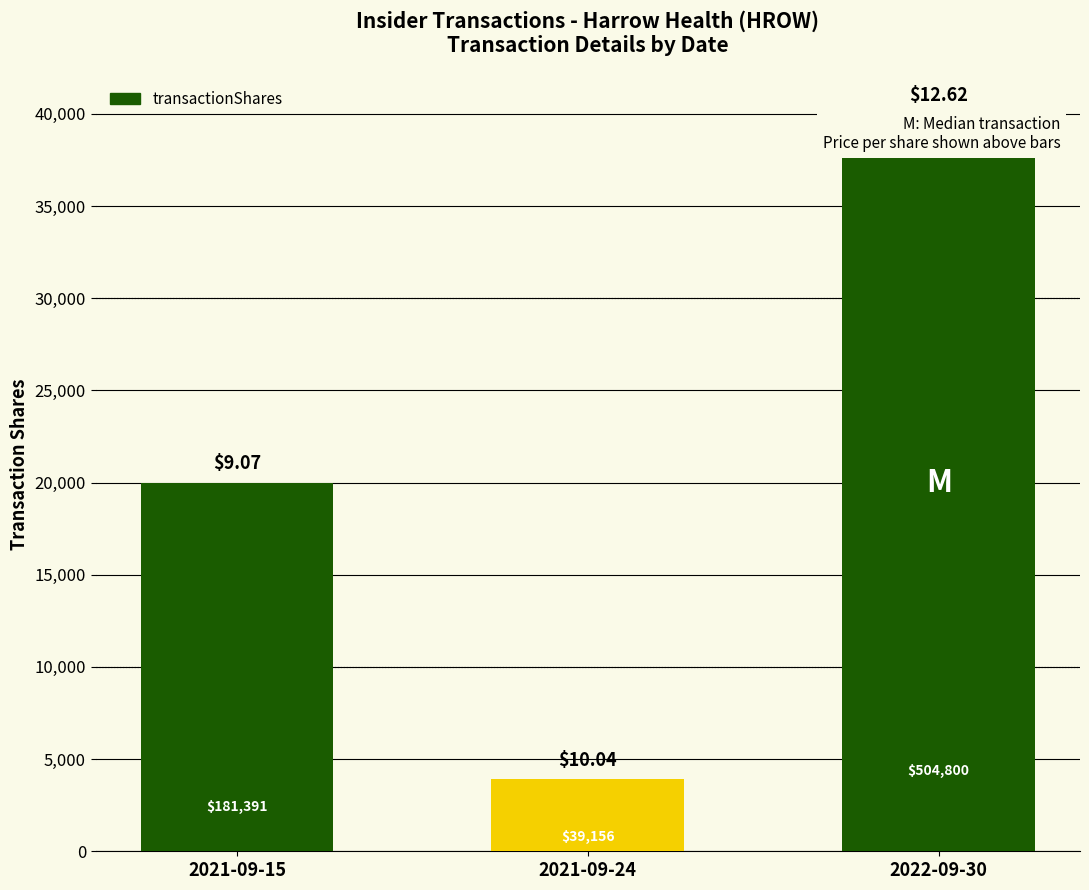

How many bars are there in total?

3